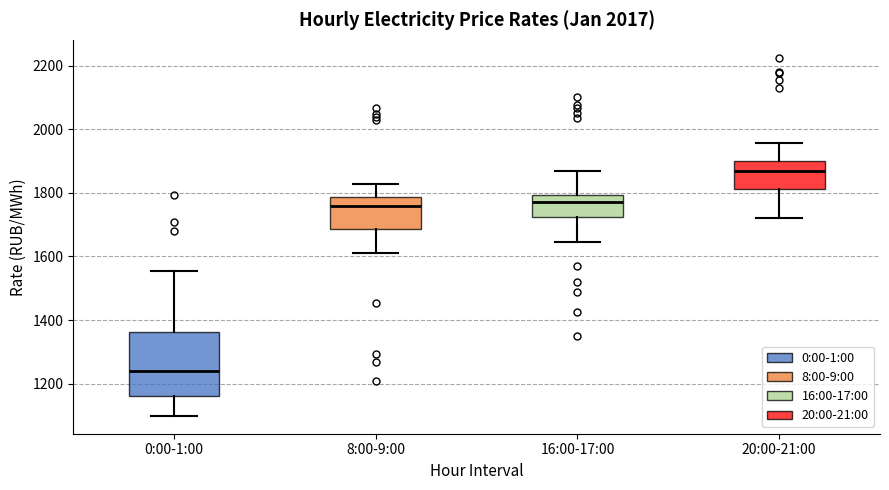

Comparing the boxes themselves (not the whiskers), which one is the tallest?

0:00-1:00